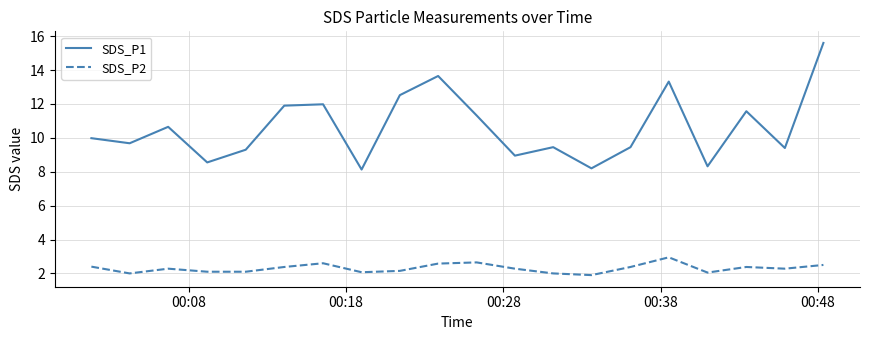

Which series has the largest total across all categories?

SDS_P1